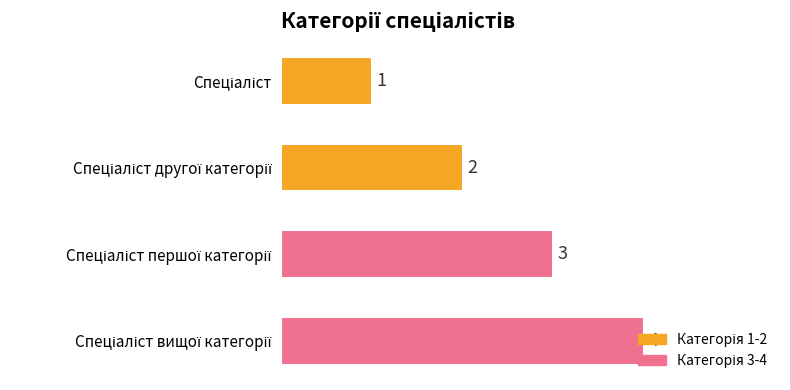

What is the difference between the maximum and minimum values?

3